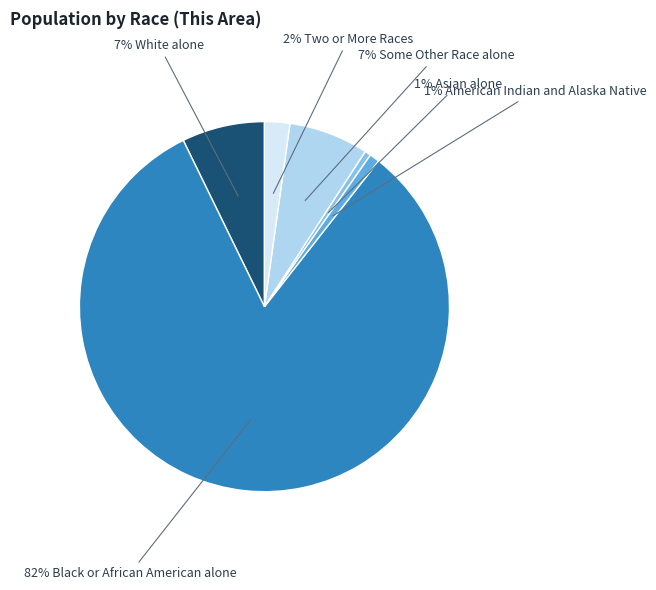

How many slices are in this pie chart?

6